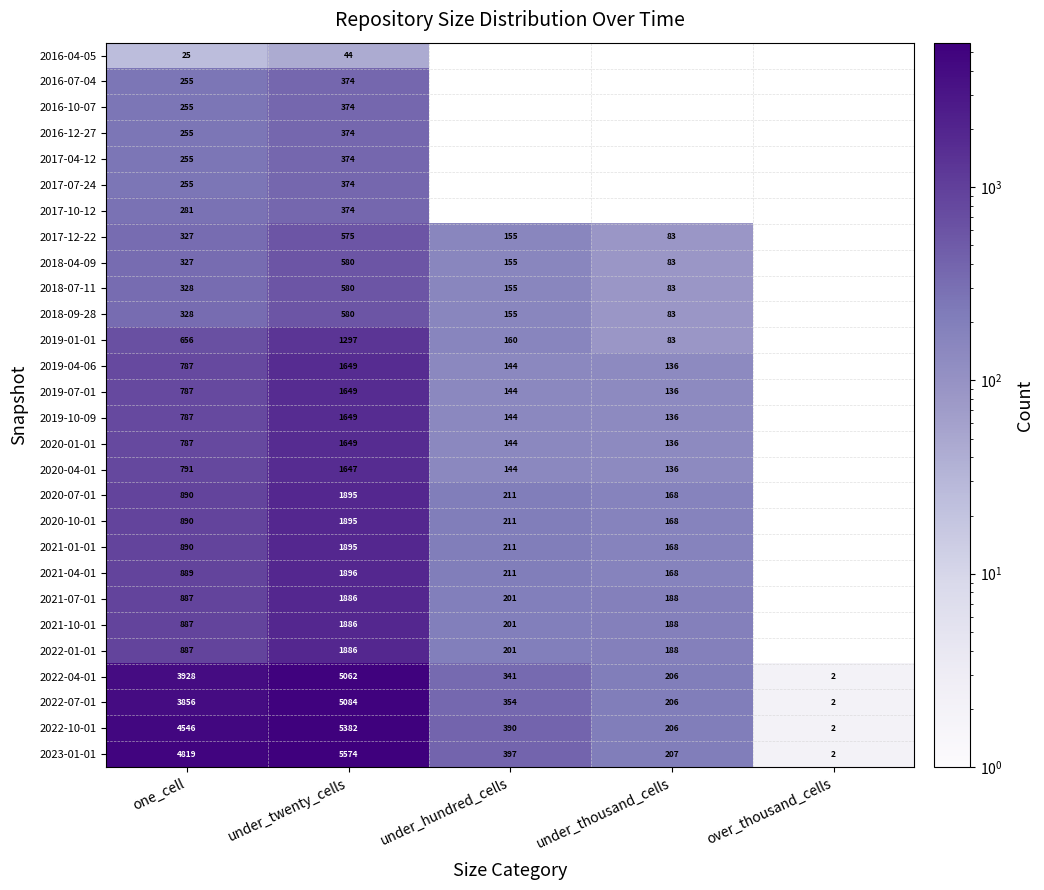

True or false: 2022-01-01 has a value of 1886 at under_twenty_cells.

True